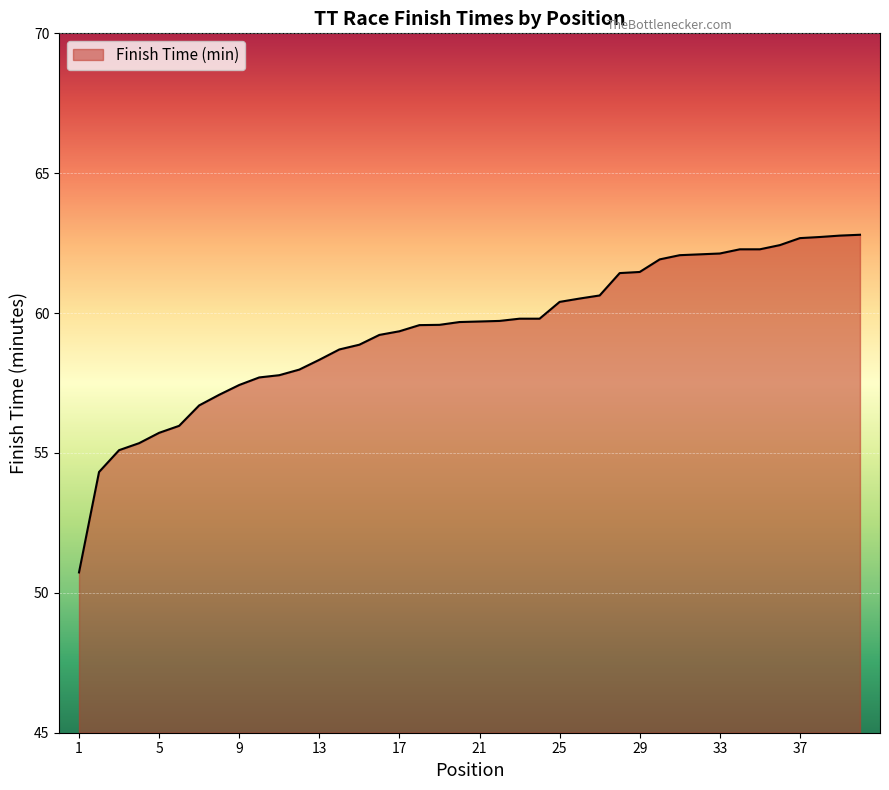

Does the chart display data point markers on the line(s)?

No